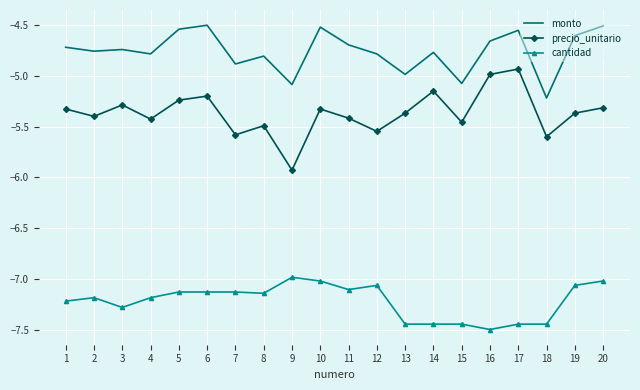

Rank the series by their average value, from lowest to highest.

cantidad, precio_unitario, monto